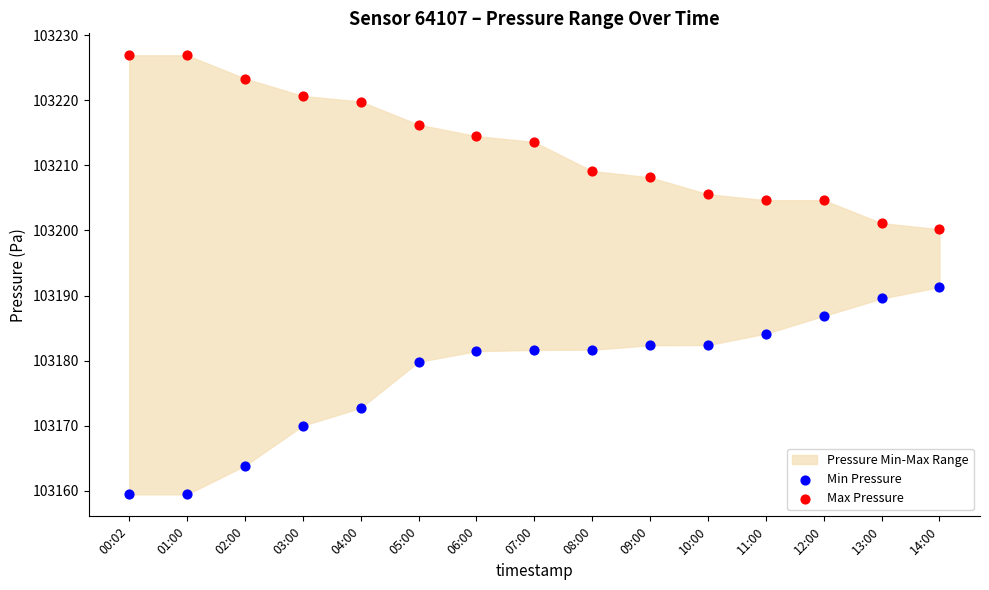

In the Min Pressure series, what Y value is closest to 103175?

103172.8